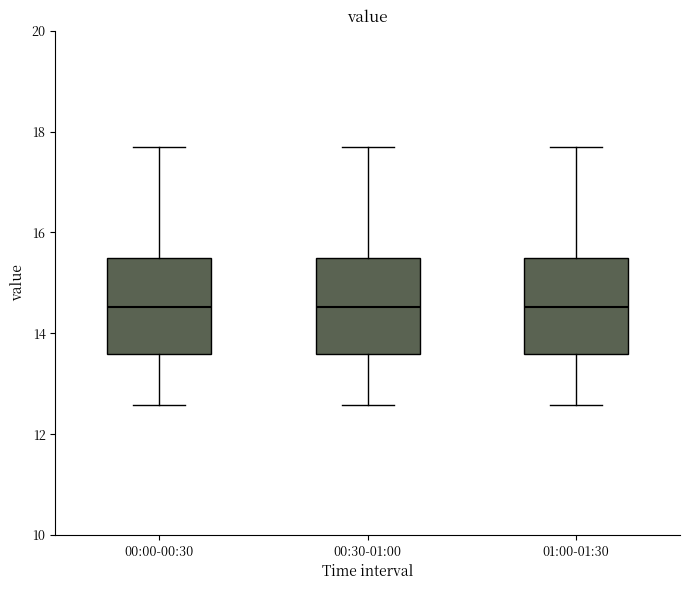

Reading left to right, read every box against the y-axis: the position of its median line, the range the box covers, and the ends of its whiskers. The values are not printed on the chart, so give them approximately, as read against the axis.

00:00-00:30: median 14.6, box 13.6 to 15.6, whiskers 12.6 to 17.8
00:30-01:00: median 14.6, box 13.6 to 15.6, whiskers 12.6 to 17.8
01:00-01:30: median 14.6, box 13.6 to 15.6, whiskers 12.6 to 17.8